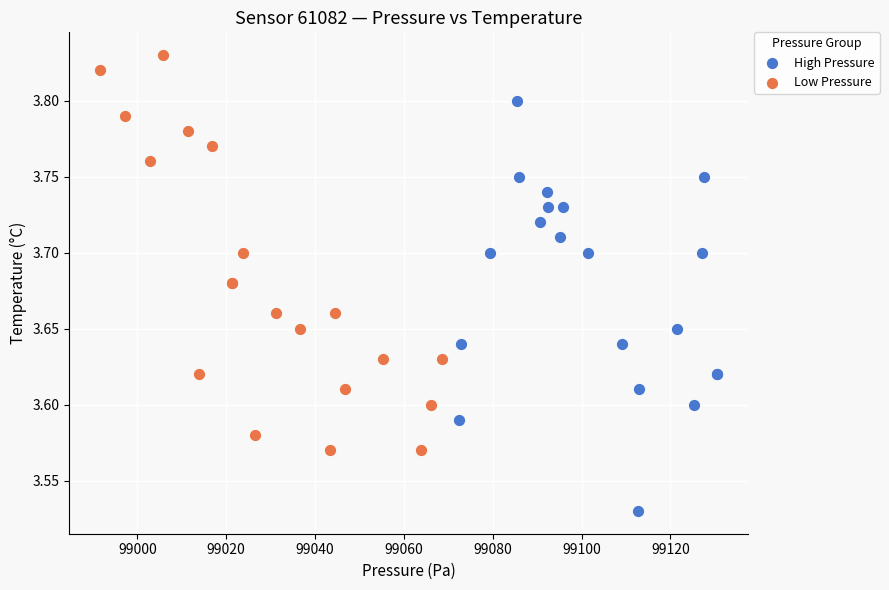

What are all the series names shown in the legend?

High Pressure, Low Pressure